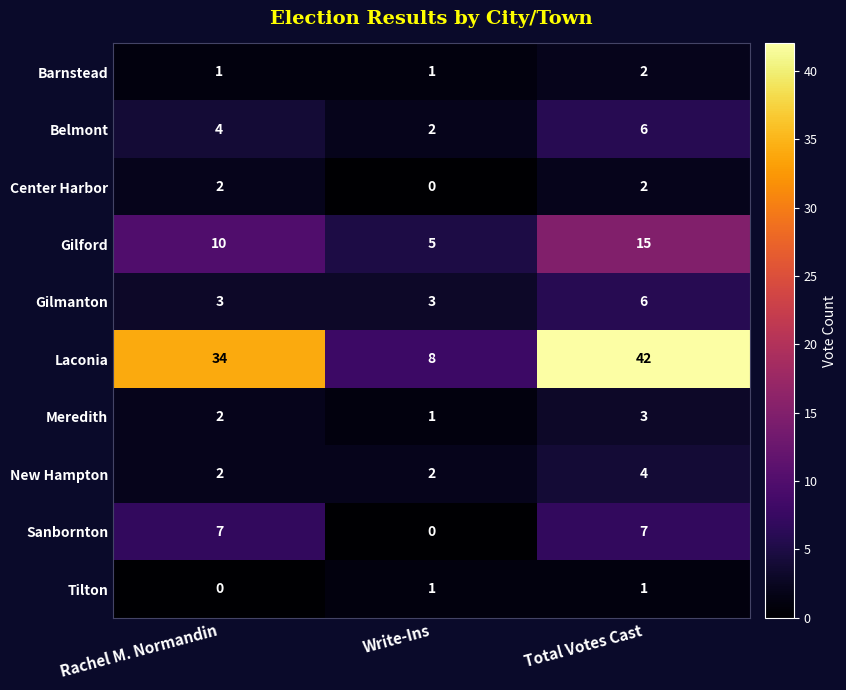

Which series has the widest spread of values?

Laconia